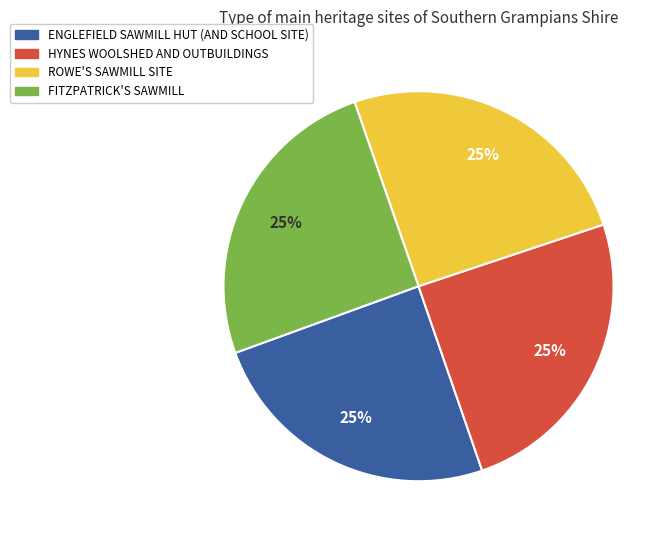

The ENGLEFIELD SAWMILL HUT (AND SCHOOL SITE) slice represents 17% of the pie. True or false?

False